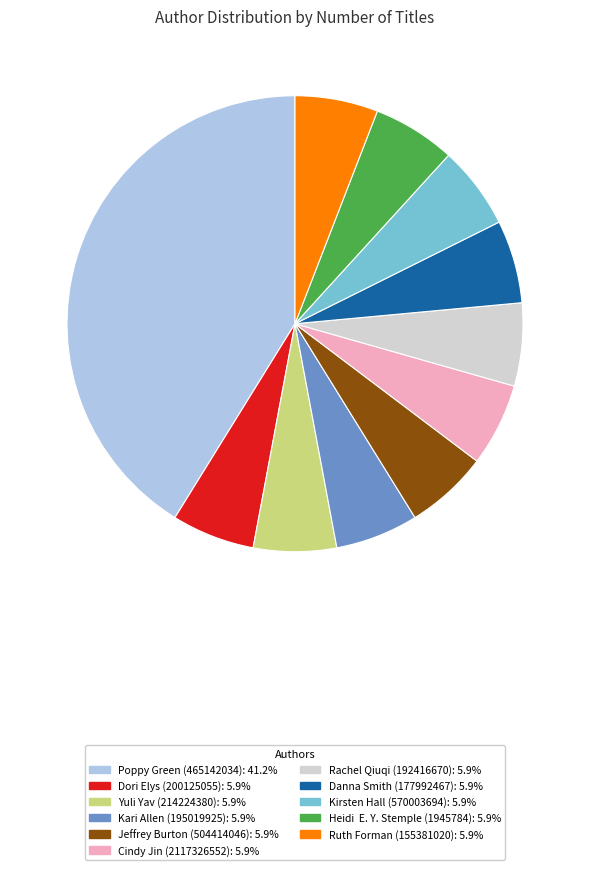

What is the largest slice in the pie chart?

Poppy Green (465142034)